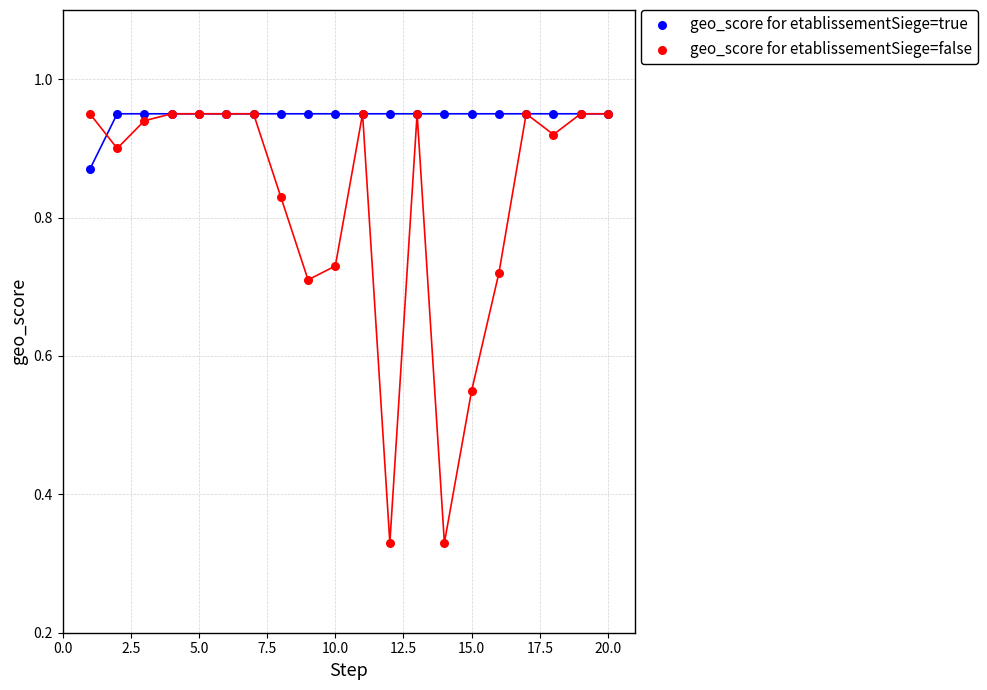

Which series has the largest Y range (max minus min)?

geo_score for etablissementSiege=false